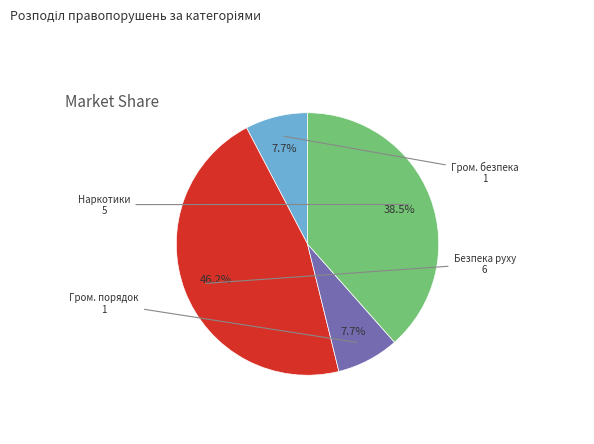

How many segments does this pie chart have?

4